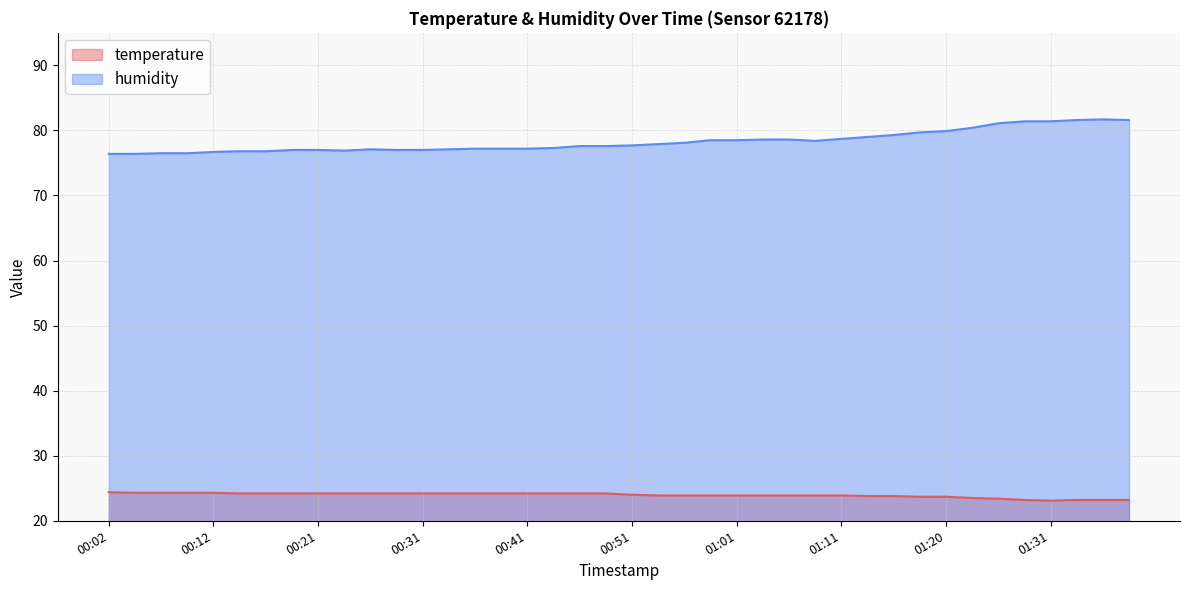

Count the number of categories in the chart.

40